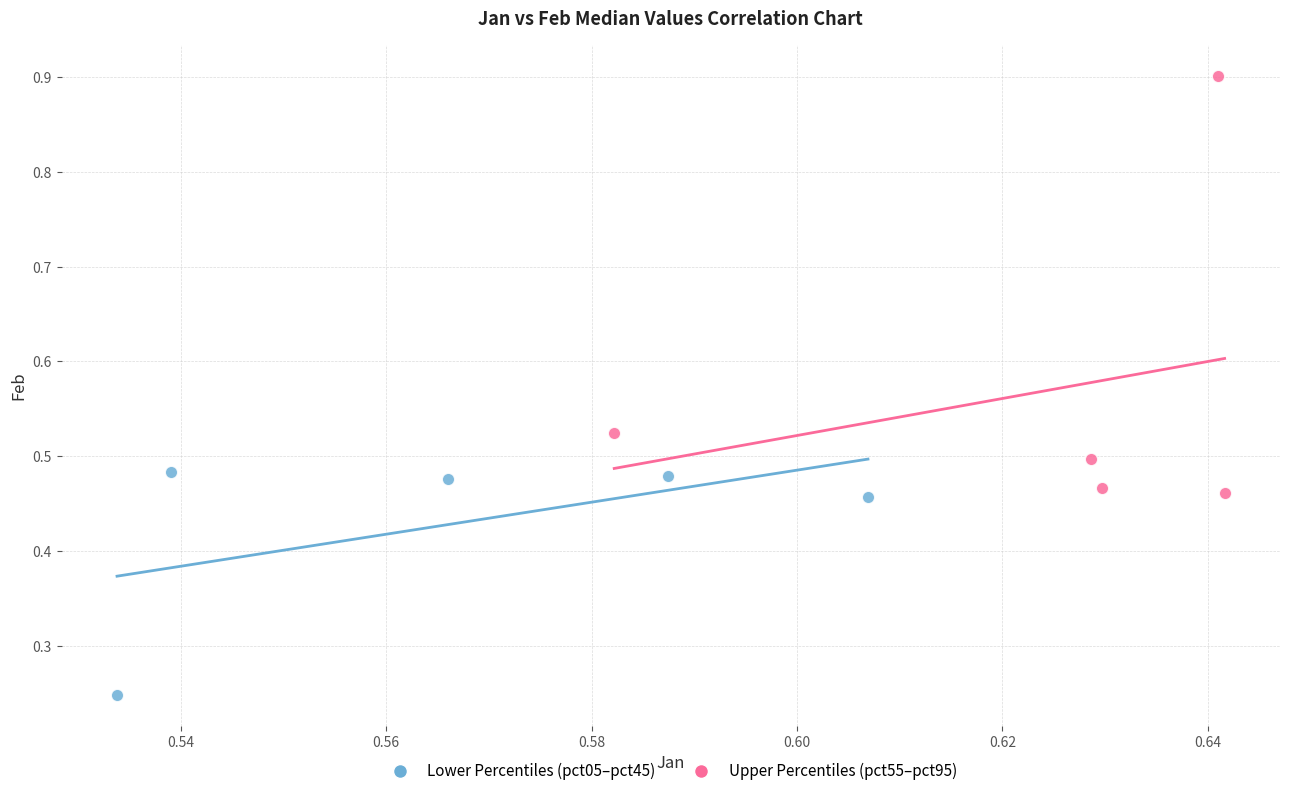

Which series has the widest spread of Y values?

Upper Percentiles (pct55–pct95)